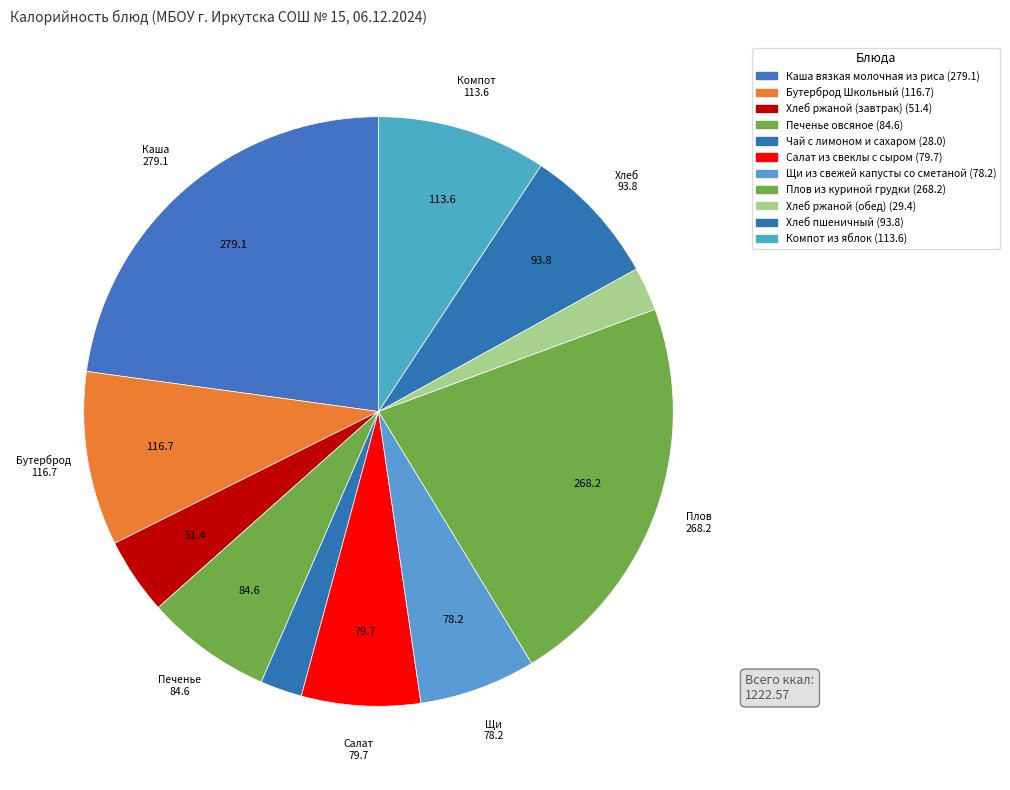

How many slices are in this pie chart?

11